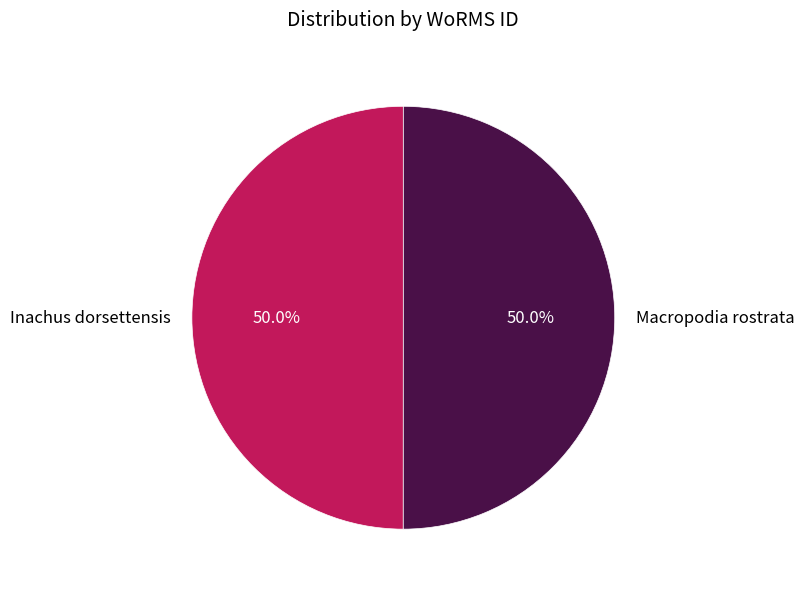

To the nearest percent, what is the combined percentage of Macropodia rostrata and Inachus dorsettensis?

100%